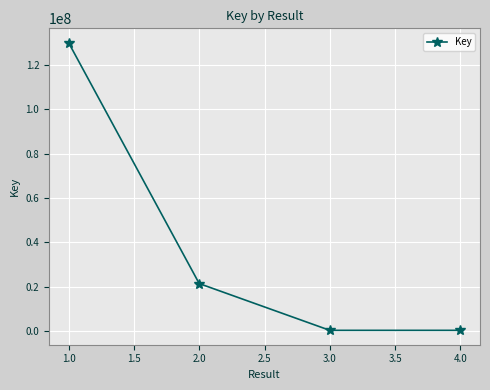

What is the average value?

38051903